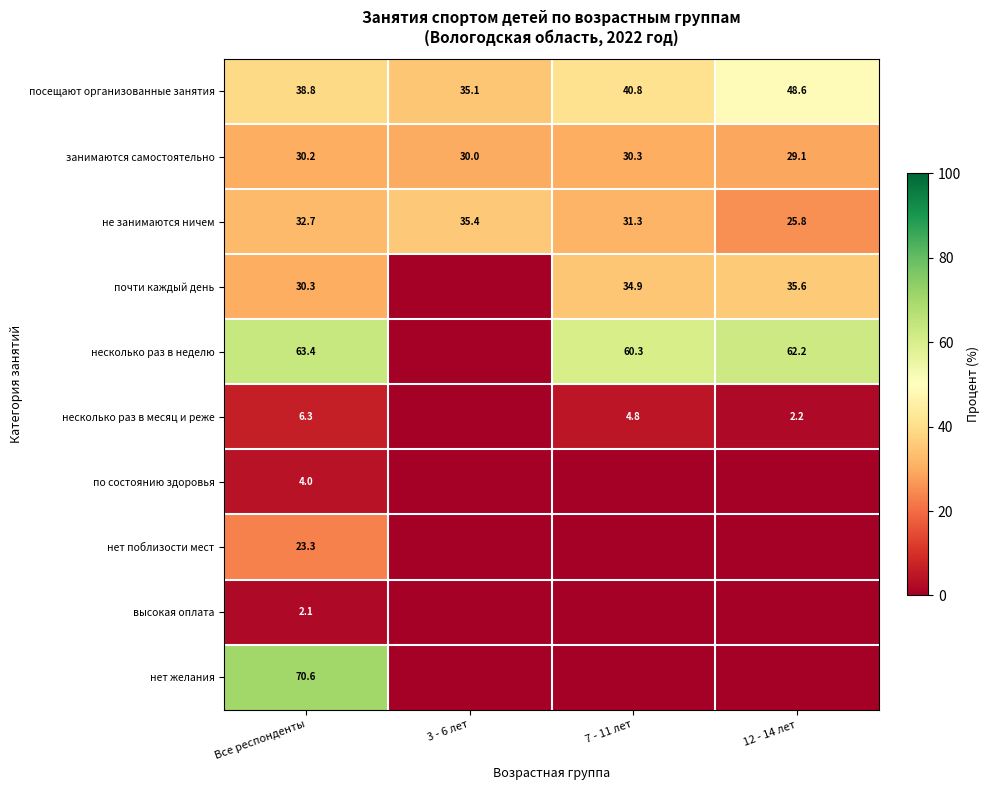

What is the sum of the несколько раз в месяц и реже values at 7 - 11 лет and 12 - 14 лет?

7.0